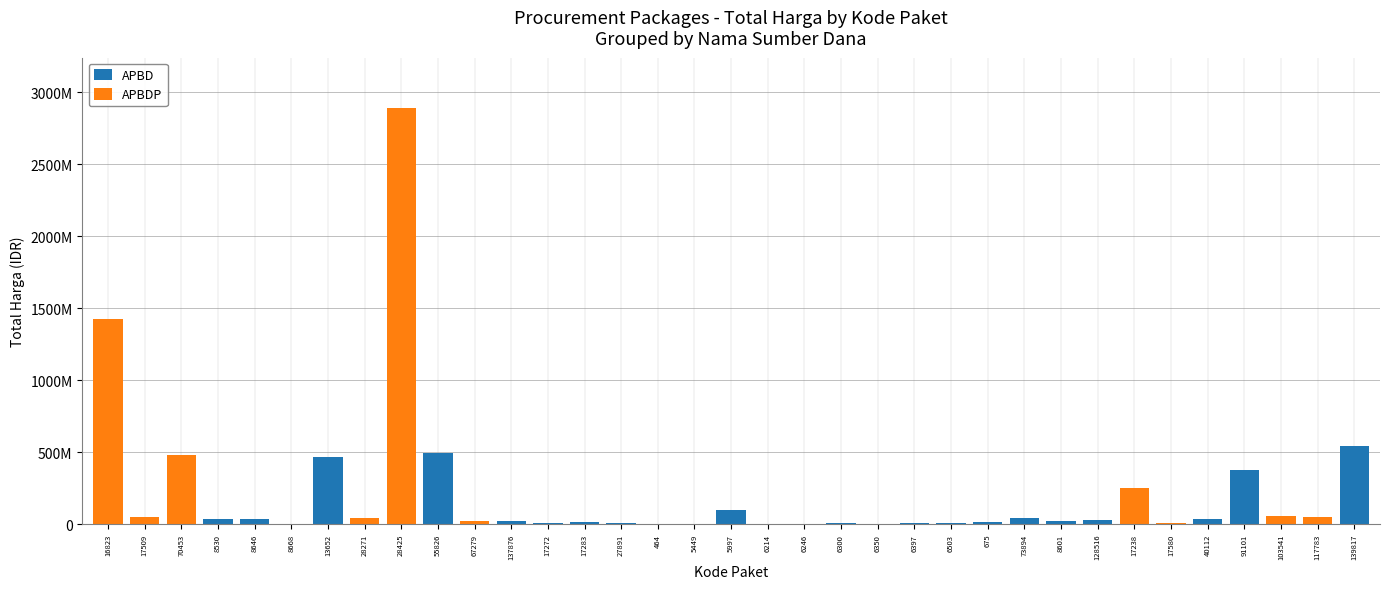

Reading left to right, transcribe all the data shown in this chart.

APBD: 0	0	0	34000000	32441200	577875	464002100	0	0	493000000	0	18900000	9180000	15513960	7401240	333600	78000	98772570	2772000	265000	4672200	182000	8742500	5129000	12453900	43859200	23653000	27412000	0	0	34292000	373404000	0	0	541071000
APBDP: 1425867900	49730040	477600000	0	0	0	0	39440000	2892122000	0	19175000	0	0	0	0	0	0	0	0	0	0	0	0	0	0	0	0	0	250350000	4350000	0	0	56152800	51601000	0